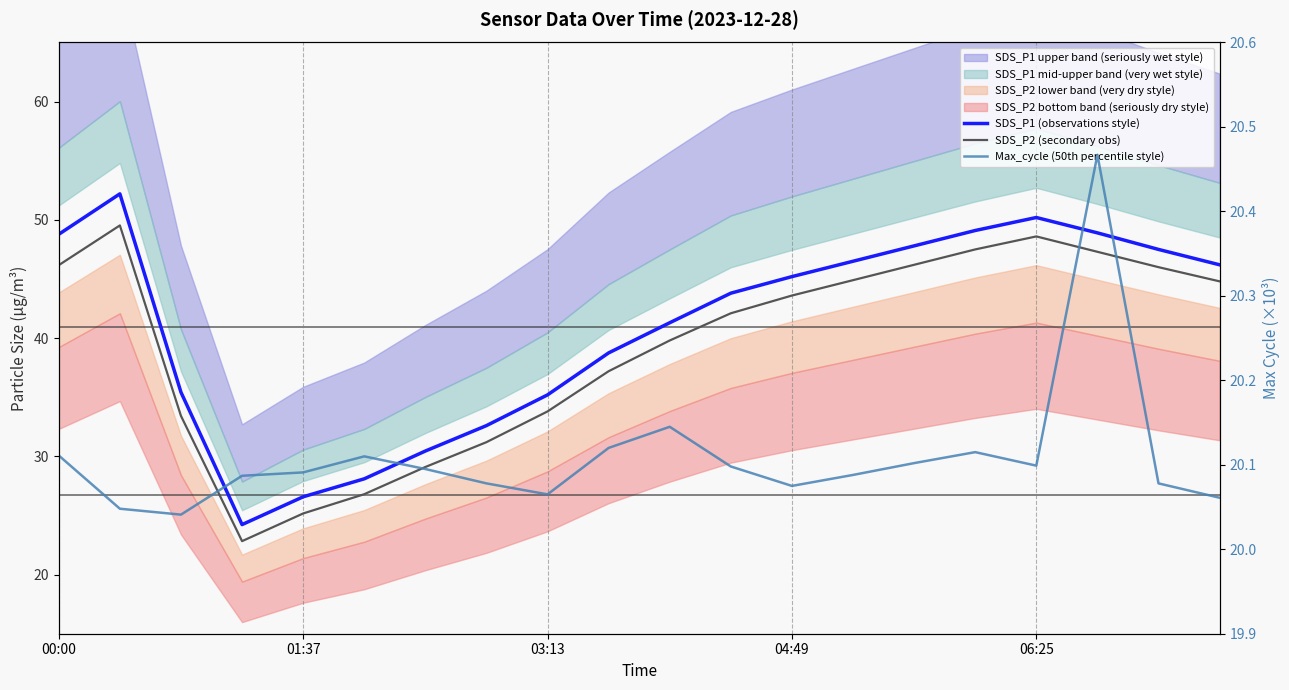

Between 04:49 and 16, which series saw the biggest shift?

SDS_P1 (observations style)